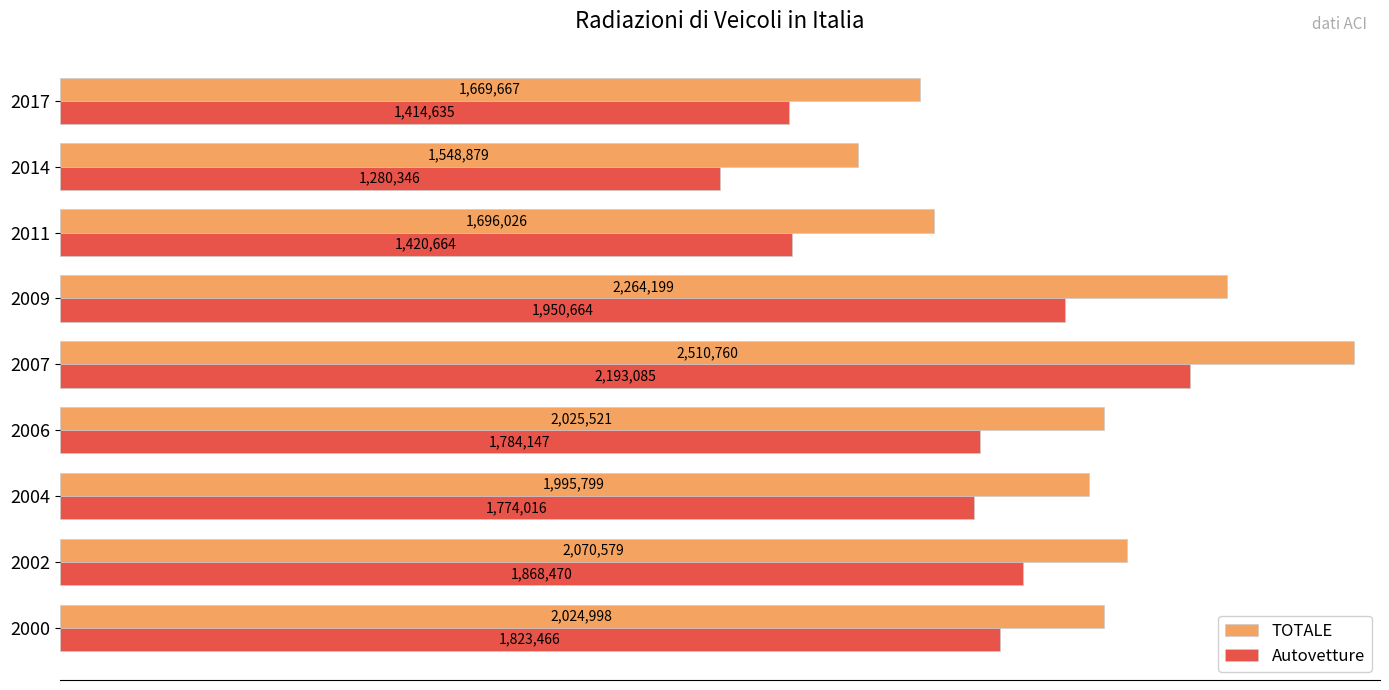

What are all the series names shown in the legend?

TOTALE, Autovetture